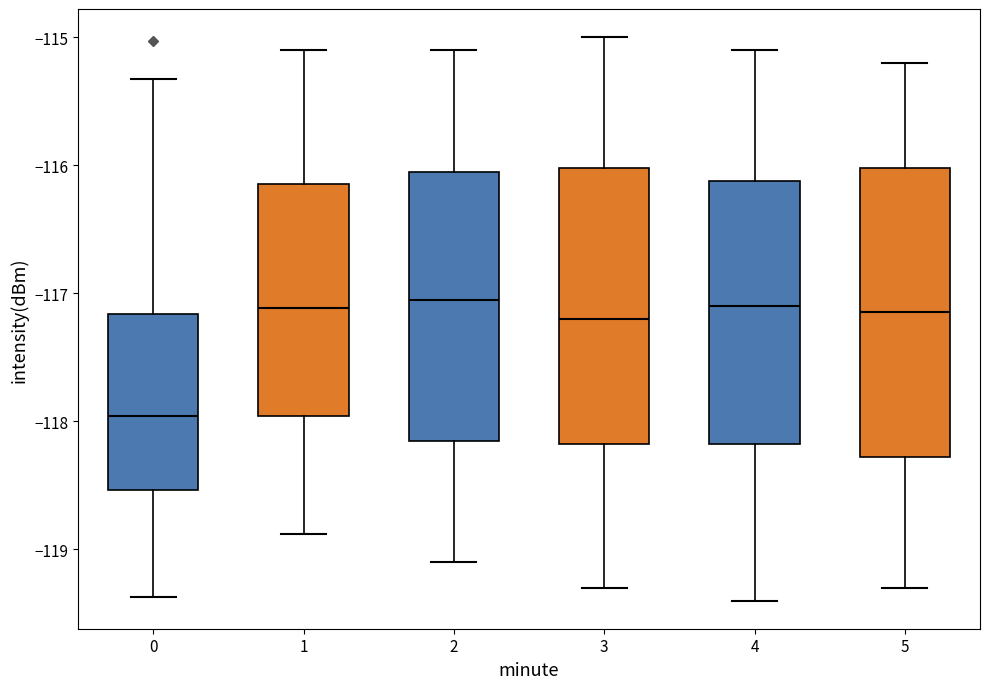

Reading left to right, transcribe this box plot: for each box, give where its median line is, the range the box spans, and where its two whiskers end, as read against the y-axis. The values are not printed on the chart, so give them approximately, as read against the axis.

0: median -118.0, box -118.5 to -117.2, whiskers -119.4 to -115.3
1: median -117.1, box -118.0 to -116.1, whiskers -118.9 to -115.1
2: median -117.0, box -118.1 to -116.0, whiskers -119.1 to -115.1
3: median -117.2, box -118.2 to -116.0, whiskers -119.3 to -115.0
4: median -117.1, box -118.2 to -116.1, whiskers -119.4 to -115.1
5: median -117.1, box -118.3 to -116.0, whiskers -119.3 to -115.2